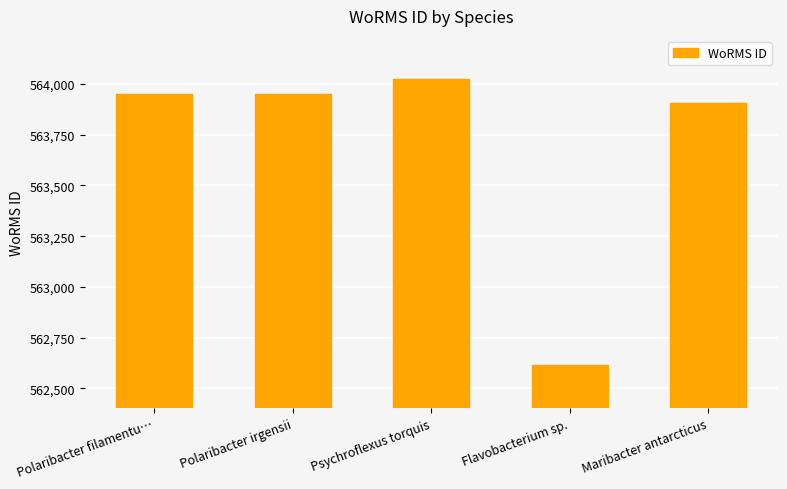

True or false: the data shows 208755 at Psychroflexus torquis.

False